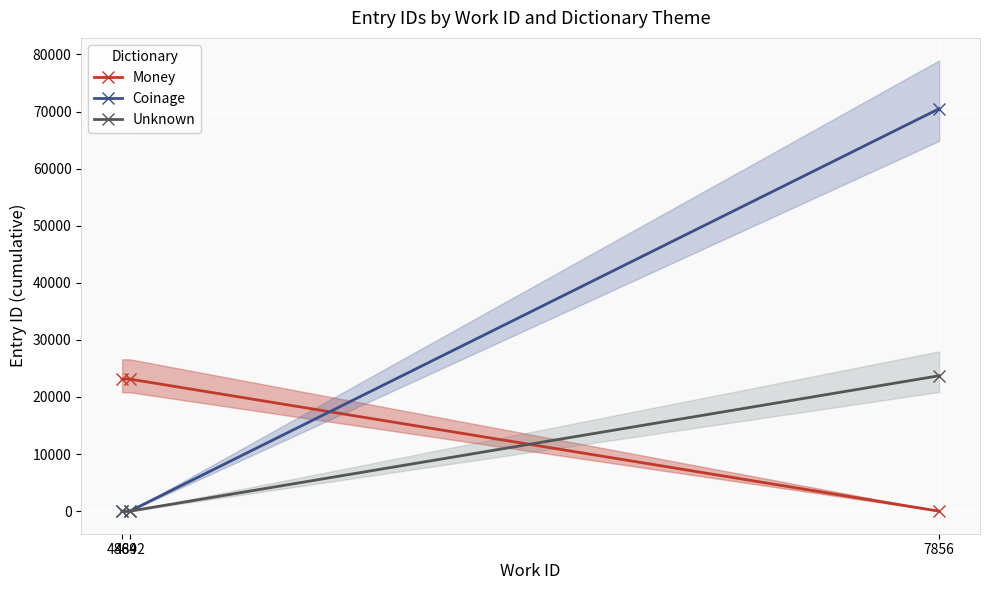

What value does the Money series have at 4892?

23135